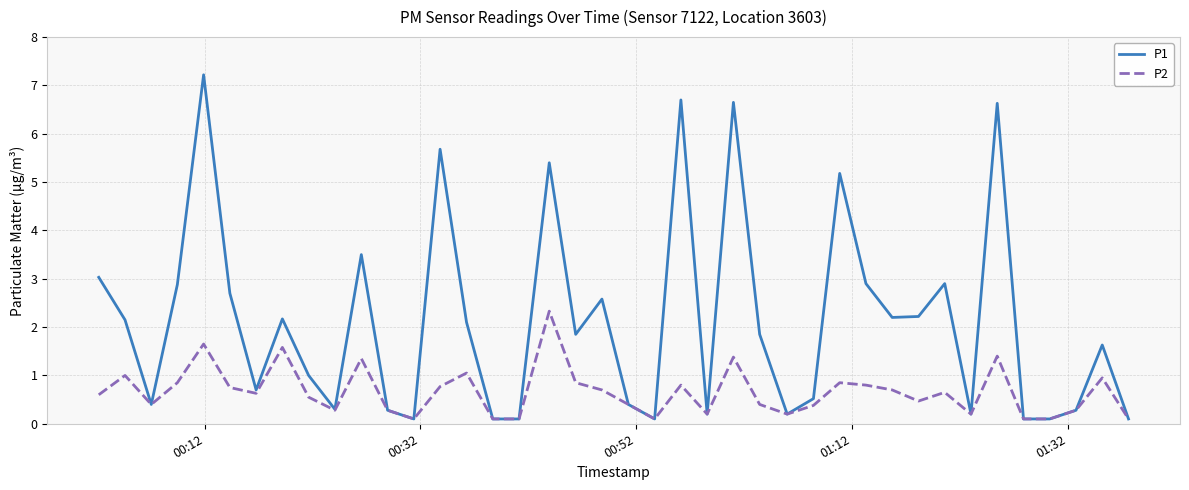

How many series are shown in this chart?

2